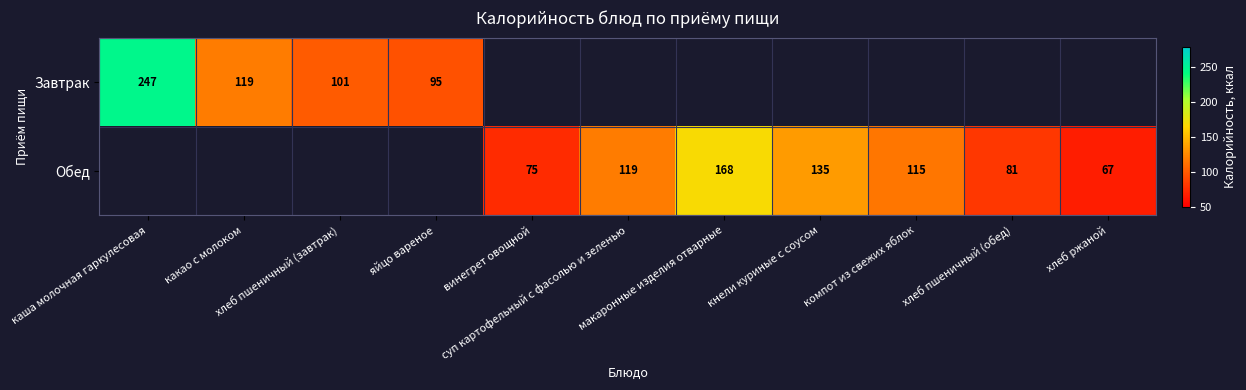

Which series has the largest range (max minus min)?

Завтрак